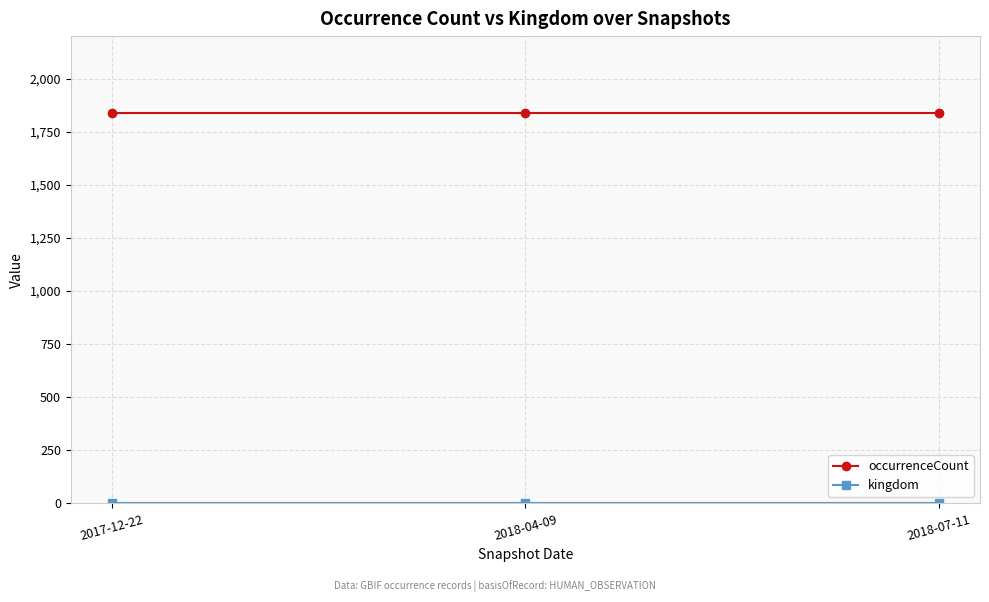

What is the average value of the occurrenceCount series?

1838